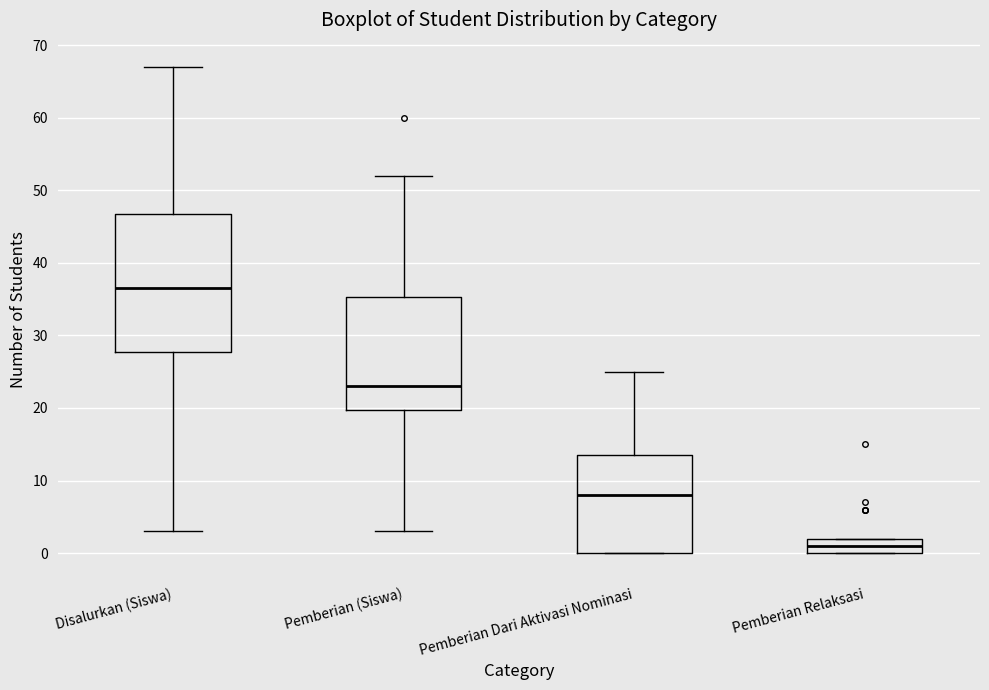

Reading left to right, read every box against the y-axis: the position of its median line, the range the box covers, and the ends of its whiskers. The values are not printed on the chart, so give them approximately, as read against the axis.

Disalurkan (Siswa): median 37, box 28 to 47, whiskers 3 to 67
Pemberian (Siswa): median 23, box 20 to 35, whiskers 3 to 52
Pemberian Dari Aktivasi Nominasi: median 8, box 0 to 14, whiskers 0 to 25
Pemberian Relaksasi: median 1, box 0 to 2, whiskers 0 to 2